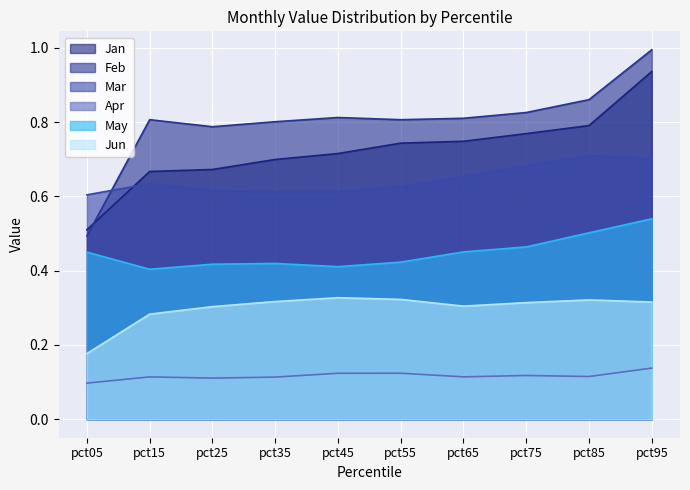

True or false: Apr has more than 2 interior local peaks.

True